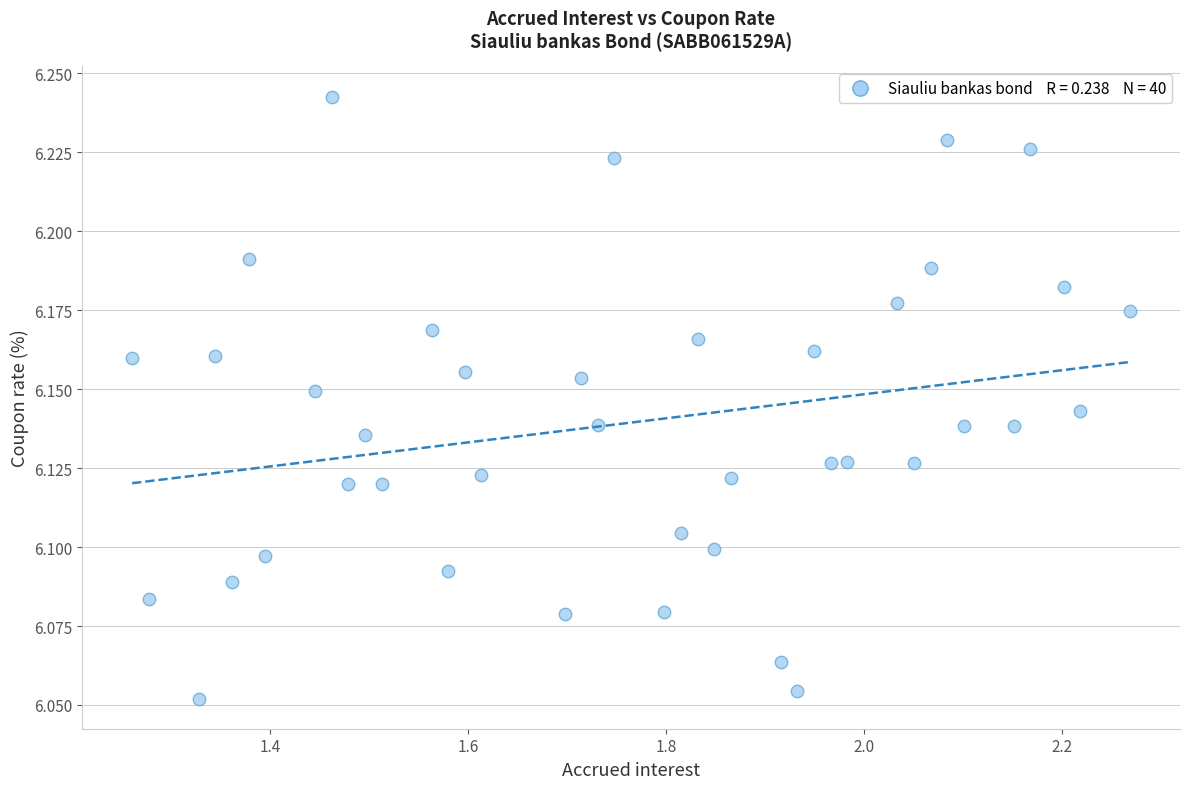

What is the range of X values (max minus min)?

1.0